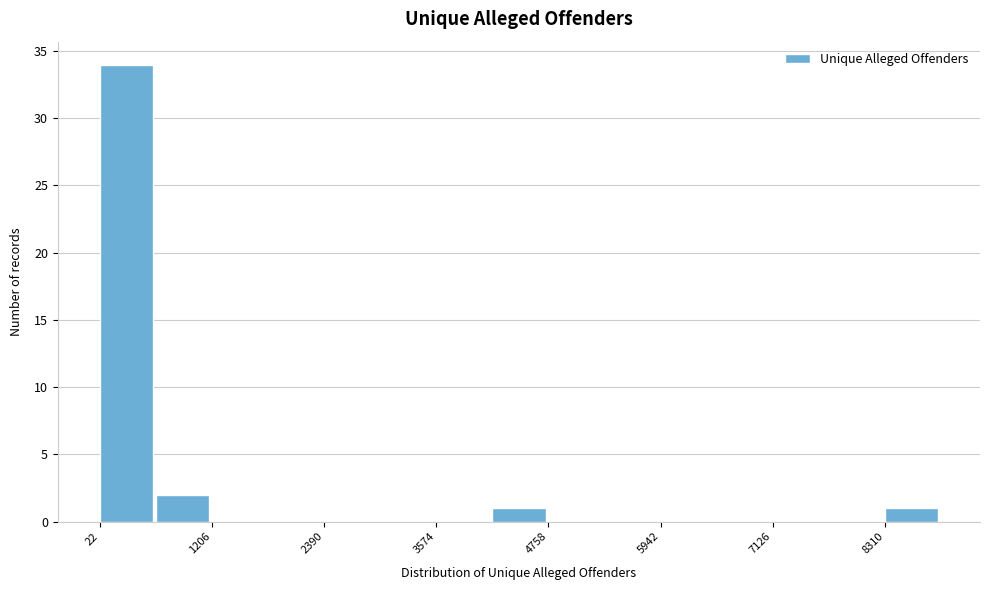

Around what value on the x-axis is the tallest bar? Give the approximate position of its centre, as read against the axis.

400